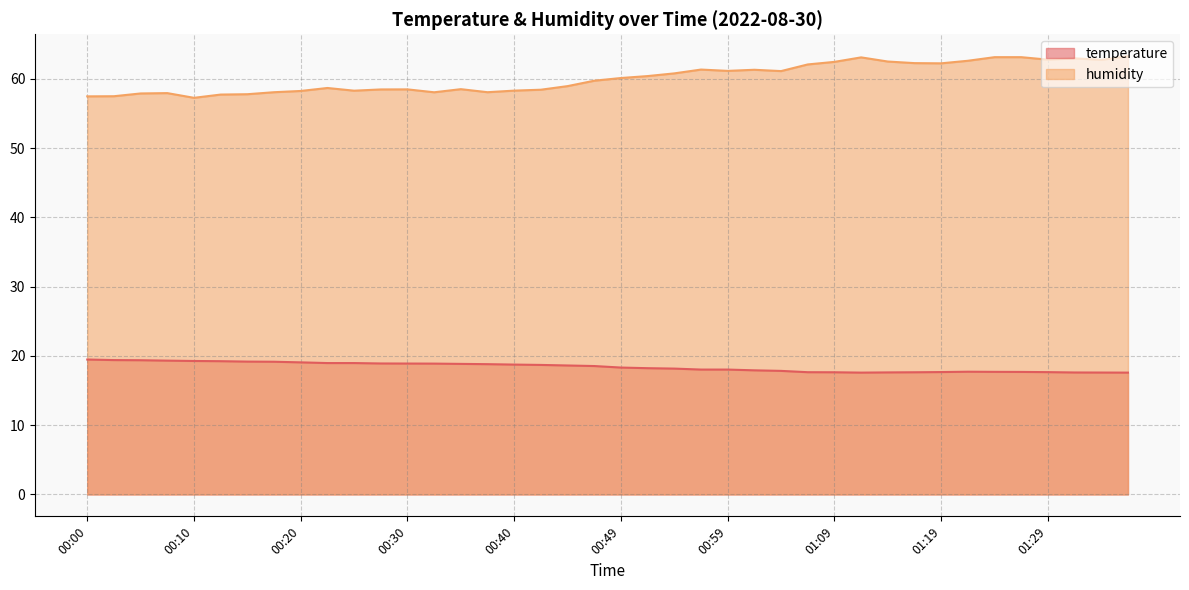

List the series in order of their overall mean, lowest first.

temperature, humidity